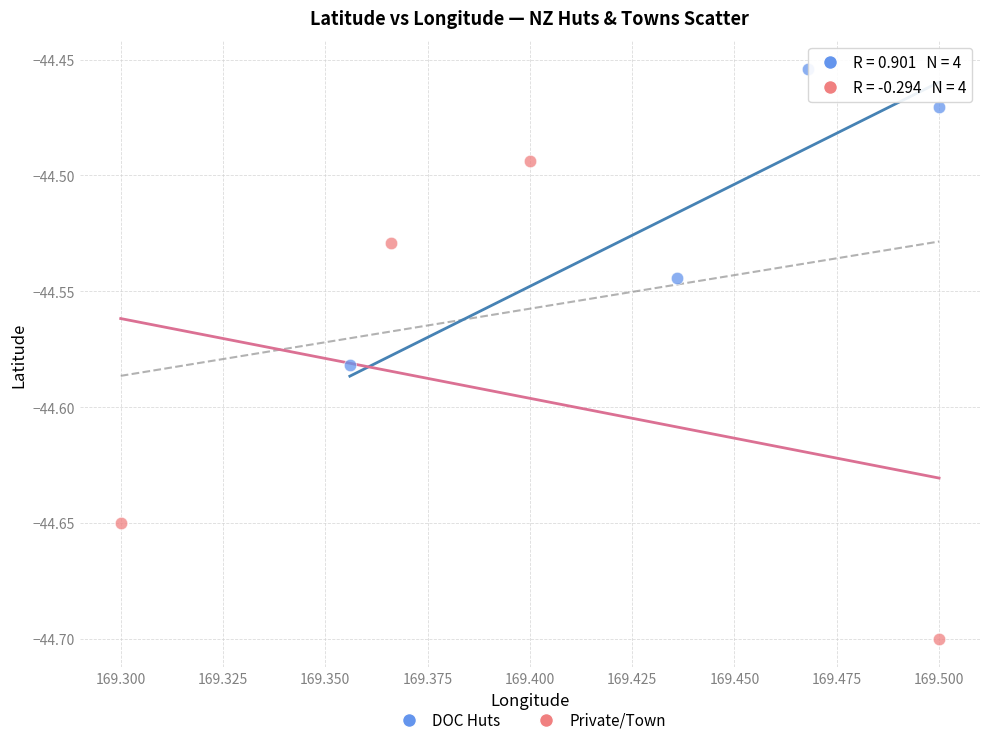

Which series contains the highest Y value?

DOC Huts